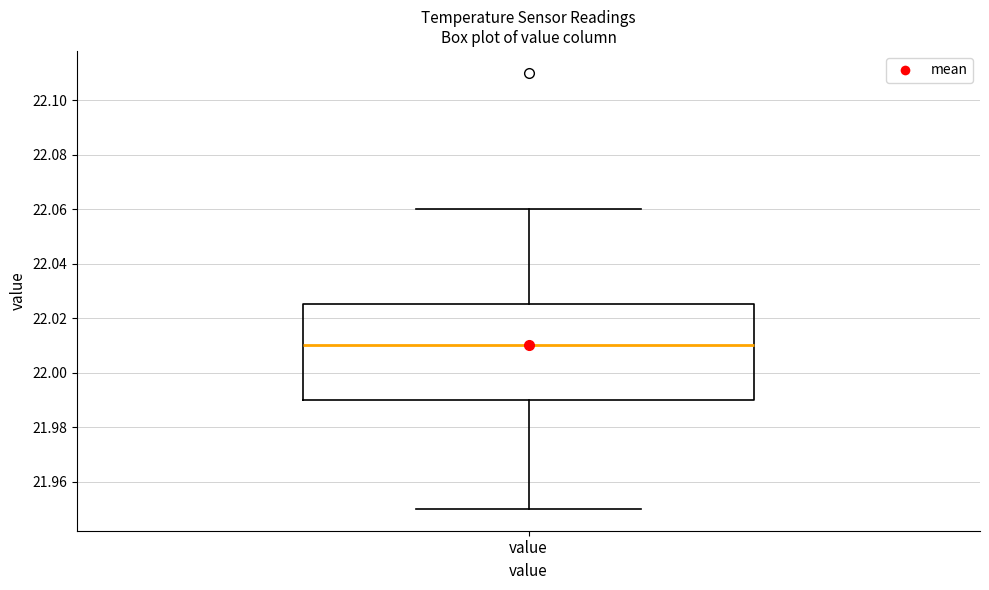

Transcribe this box plot: give where the median line is, the range the box spans, and where the two whiskers end, as read against the y-axis. The values are not printed on the chart, so give them approximately, as read against the axis.

median 22.010, box 21.990 to 22.026, whiskers 21.950 to 22.060